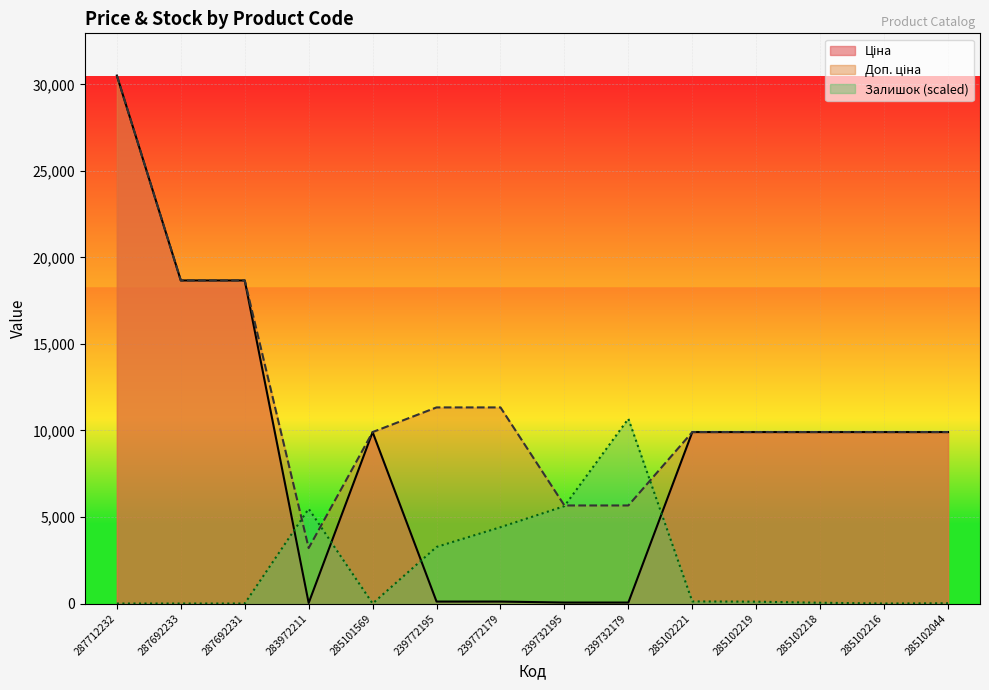

Reading right to left, what are all the values shown in this chart?

Ціна: 9908.5	9908.5	9908.5	9908.5	9908.5	56.7	56.7	113.3	113.3	9908.5	32.0	18671.5	18671.5	30512.3
Доп. ціна: 9908.5	9908.5	9908.5	9908.5	9908.5	5667.0	5667.0	11334.0	11334.0	9908.5	3205.0	18671.5	18671.5	30512.3
Залишок: 15.2	0.0	45.6	106.5	121.7	10679.3	5628.7	4411.7	3270.7	0.0	5476.6	0.0	0.0	0.0